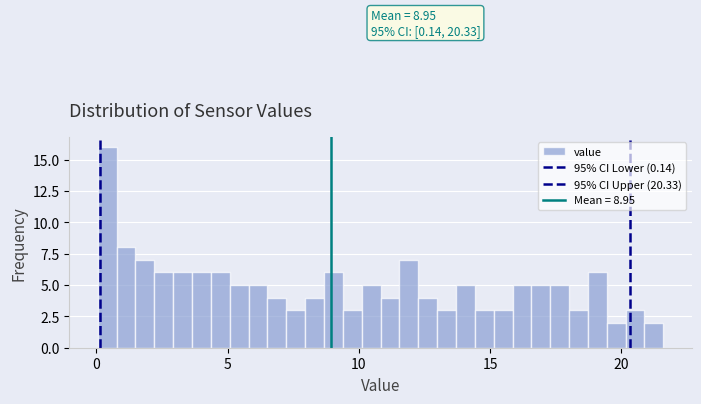

Around what value on the x-axis is the tallest bar? Give the approximate position of its centre, as read against the axis.

0.5